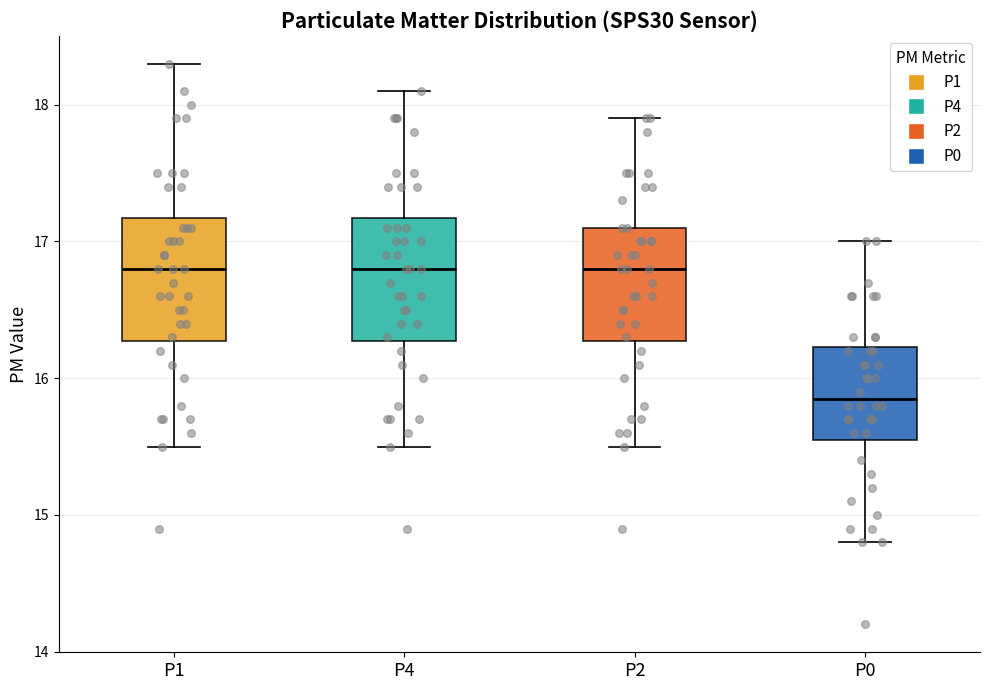

Reading left to right, transcribe this box plot: for each box, give where its median line is, the range the box spans, and where its two whiskers end, as read against the y-axis. The values are not printed on the chart, so give them approximately, as read against the axis.

P1: median 16.8, box 16.3 to 17.2, whiskers 15.5 to 18.3
P4: median 16.8, box 16.3 to 17.2, whiskers 15.5 to 18.1
P2: median 16.8, box 16.3 to 17.1, whiskers 15.5 to 17.9
P0: median 15.9, box 15.6 to 16.2, whiskers 14.8 to 17.0